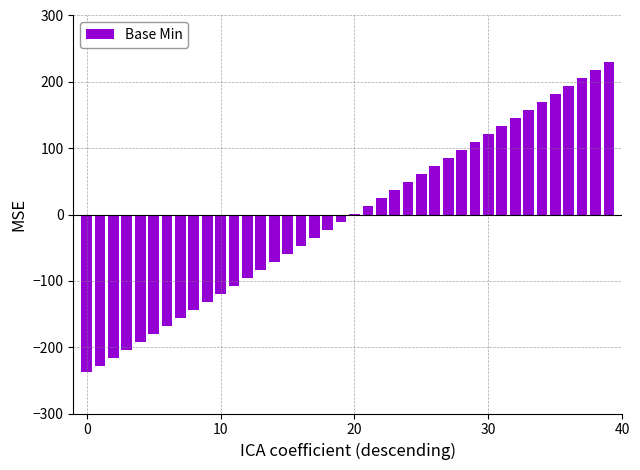

How many series are shown in this chart?

1